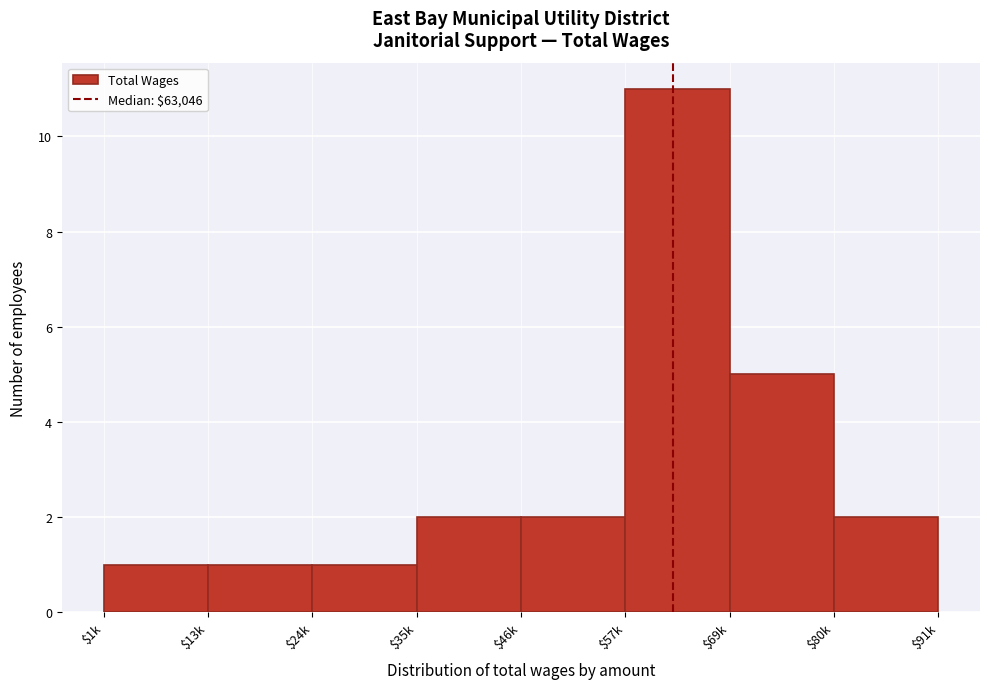

Reading left to right, list all the values displayed in this chart.

1	1	1	2	2	11	5	2